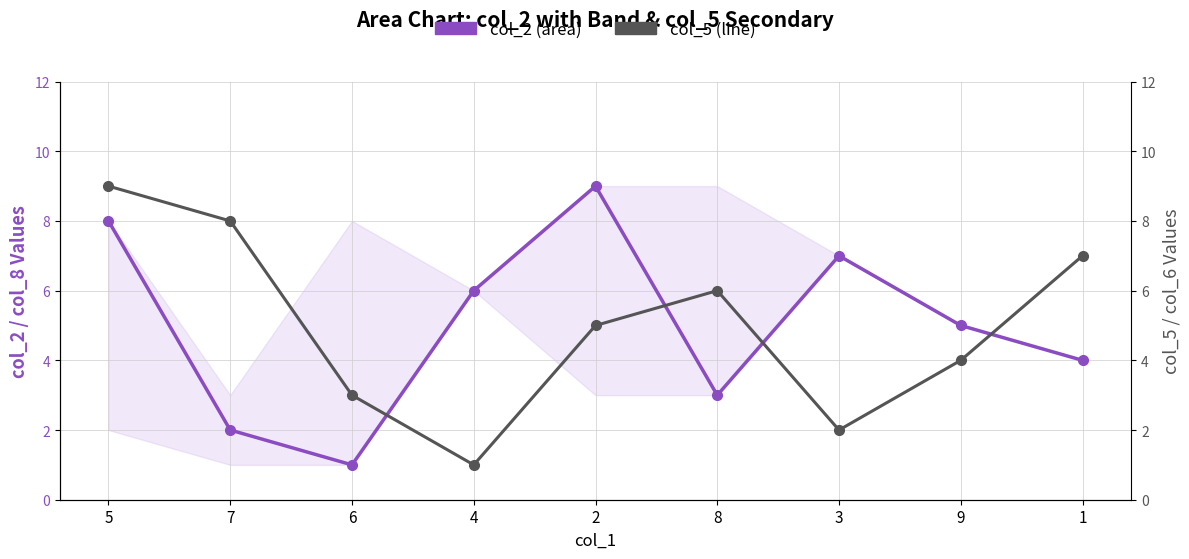

List the series in order of their peak value, highest first.

col_2, col_5